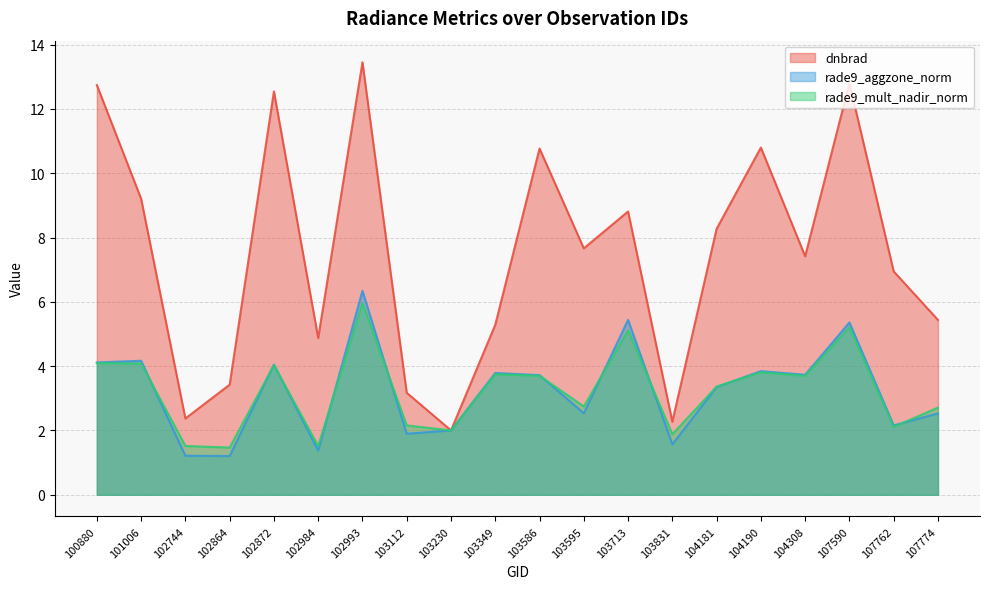

At which label does rade9_mult_nadir_norm first exceed 3?

100880